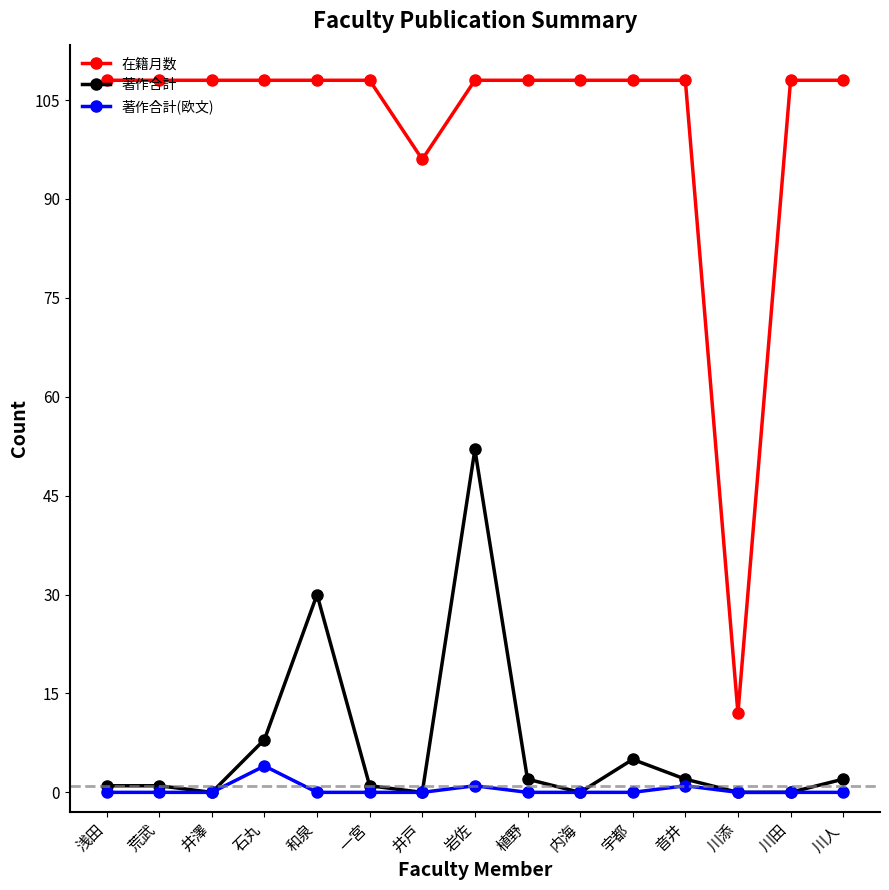

Which series has the largest range (max minus min)?

在籍月数